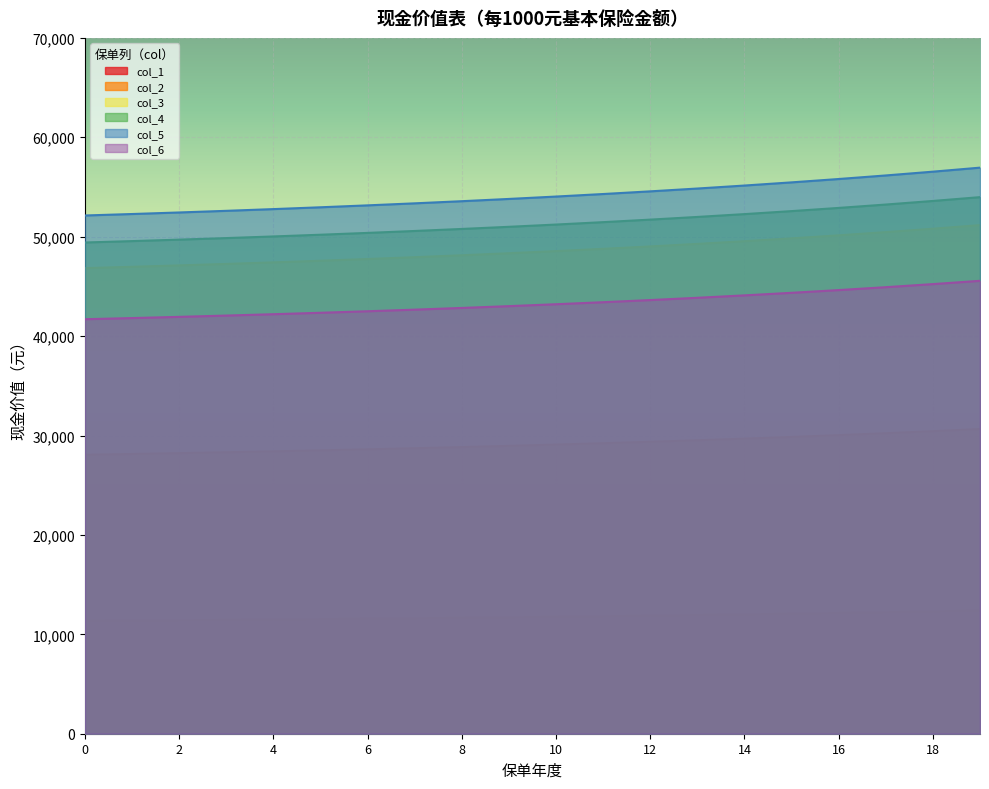

Reading left to right, transcribe all the data shown in this chart.

col_1: 11345.9	11378.3	11412.5	11448.5	11486.4	11526.3	11568.4	11612.8	11659.7	11709.2	11761.5	11816.8	11875.3	11937.2	12002.8	12072.2	12145.7	12223.8	12306.6	12394.6
col_2: 28067.1	28146.8	28231.0	28319.7	28413.2	28511.9	28615.9	28725.7	28841.7	28964.1	29093.5	29230.3	29375.0	29528.1	29690.2	29861.9	30043.9	30237.0	30441.9	30659.6
col_3: 46842.7	46975.0	47114.9	47262.7	47418.7	47583.2	47756.8	47940.1	48133.6	48337.9	48553.8	48782.1	49023.5	49278.9	49549.4	49836.0	50139.7	50461.9	50803.9	51167.1
col_4: 49417.4	49557.3	49705.1	49861.1	50025.7	50199.3	50382.5	50575.8	50779.8	50995.3	51223.1	51463.8	51718.4	51987.8	52273.1	52575.3	52895.7	53235.5	53596.2	53979.4
col_5: 52134.3	52282.0	52438.0	52602.6	52776.3	52959.5	53152.7	53356.6	53571.8	53799.1	54039.3	54293.2	54561.8	54846.0	55146.9	55465.6	55803.6	56162.0	56542.5	56946.7
col_6: 41698.8	41814.4	41936.7	42065.9	42202.7	42347.3	42500.2	42661.9	42833.2	43014.4	43206.5	43410.0	43625.8	43854.7	44097.6	44355.6	44629.8	44921.3	45231.4	45561.5